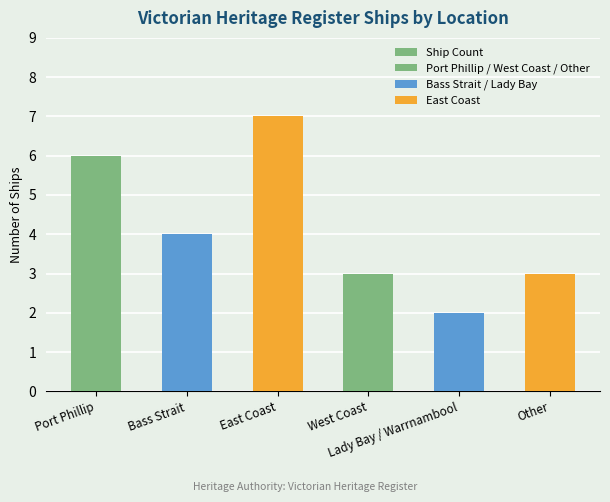

What is the difference between the maximum and second lowest values?

4